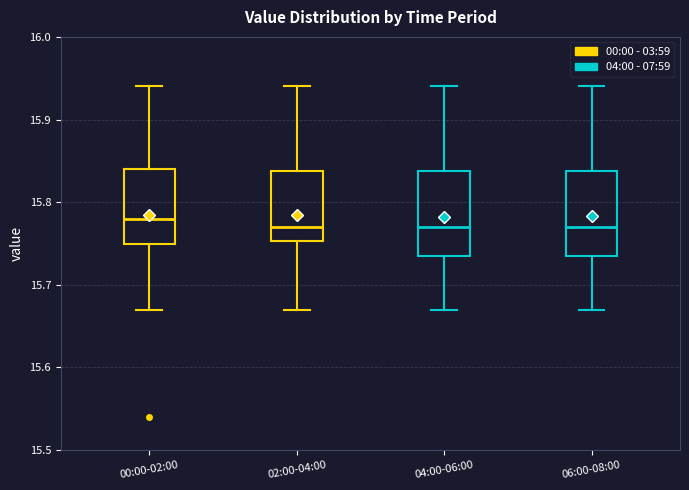

Reading left to right, transcribe this box plot: for each box, give where its median line is, the range the box spans, and where its two whiskers end, as read against the y-axis. The values are not printed on the chart, so give them approximately, as read against the axis.

00:00-02:00: median 15.78, box 15.75 to 15.84, whiskers 15.67 to 15.94
02:00-04:00: median 15.77, box 15.75 to 15.84, whiskers 15.67 to 15.94
04:00-06:00: median 15.77, box 15.74 to 15.84, whiskers 15.67 to 15.94
06:00-08:00: median 15.77, box 15.74 to 15.84, whiskers 15.67 to 15.94